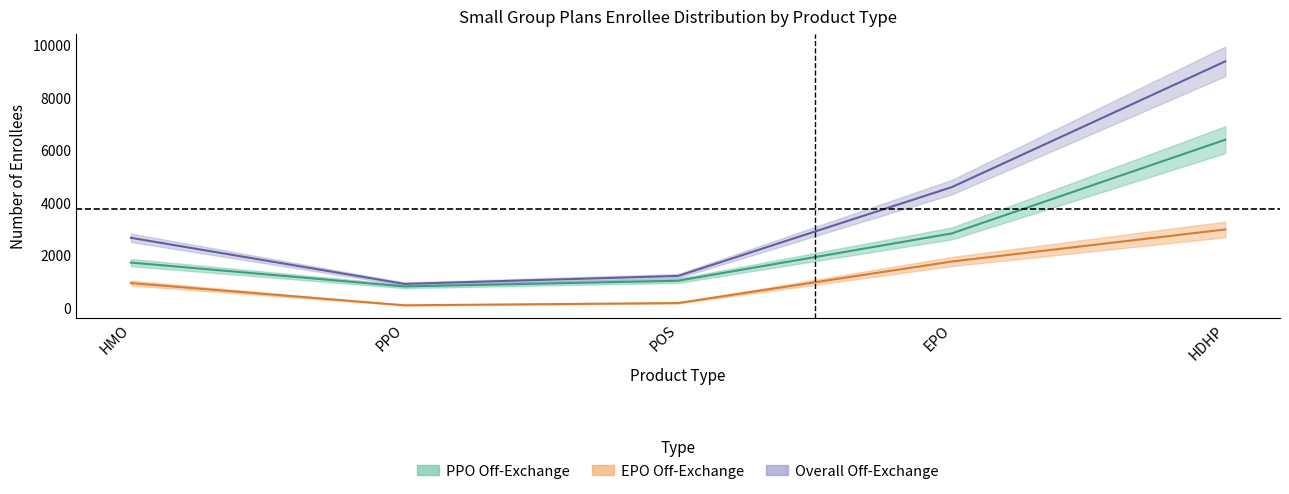

True or false: PPO_off_exchange and Overall_off_exchange cross at least once.

False